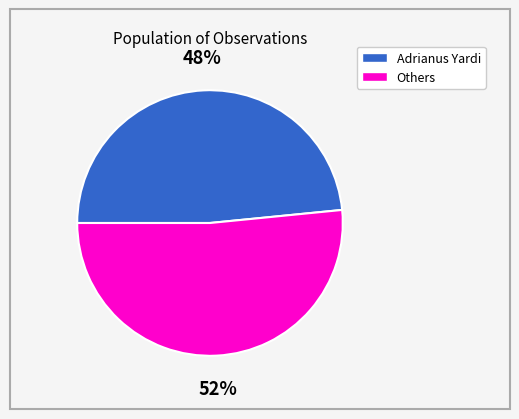

To the nearest percent, what is the average slice percentage?

50%